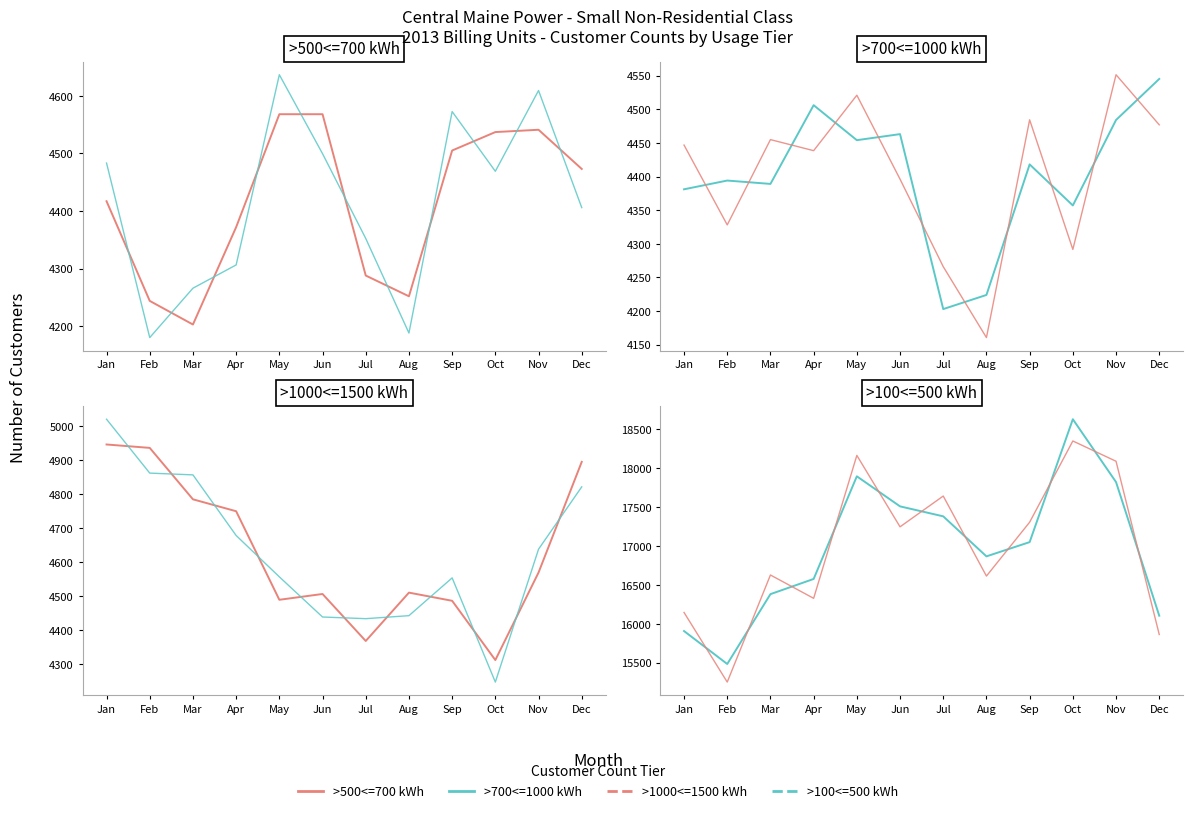

What is the difference between the maximum and minimum values in the >100<=500 kWh series?

3143